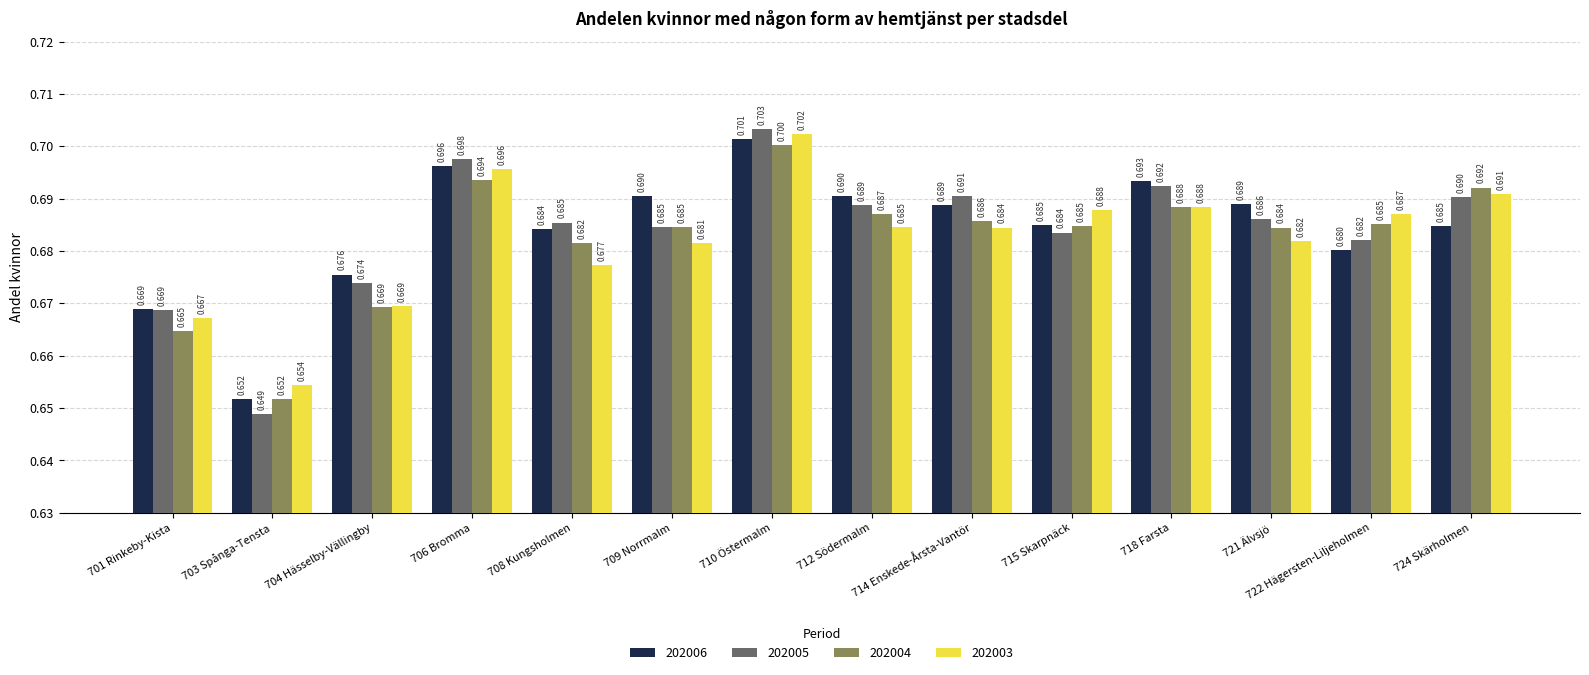

Is the value of 202003 at 704 Hässelby-Vällingby greater than the value of 202006 at 706 Bromma?

No